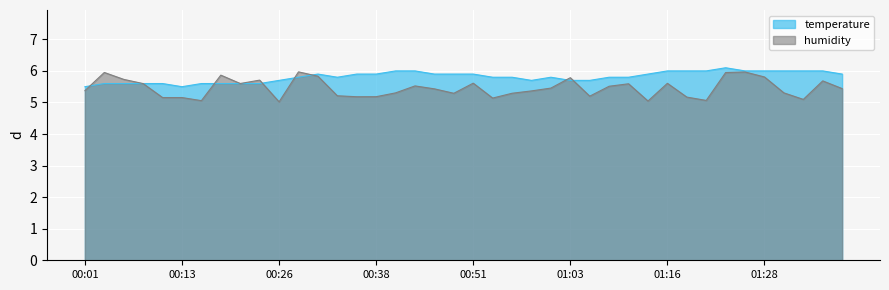

How many lines are shown in the chart?

2